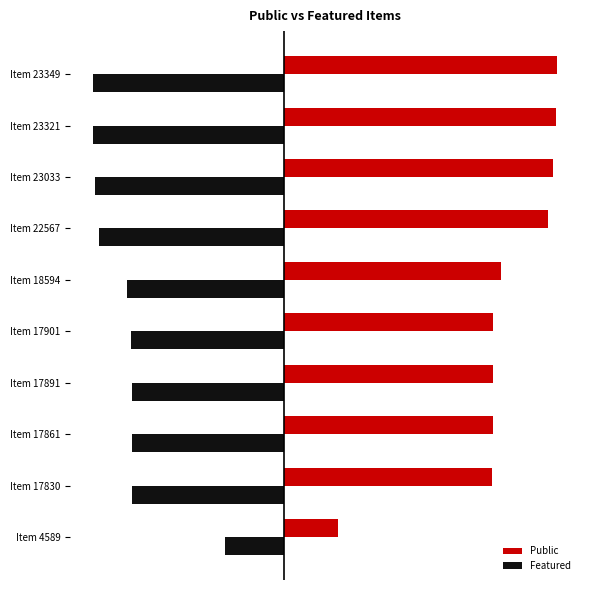

How many distinct data groups are displayed?

2